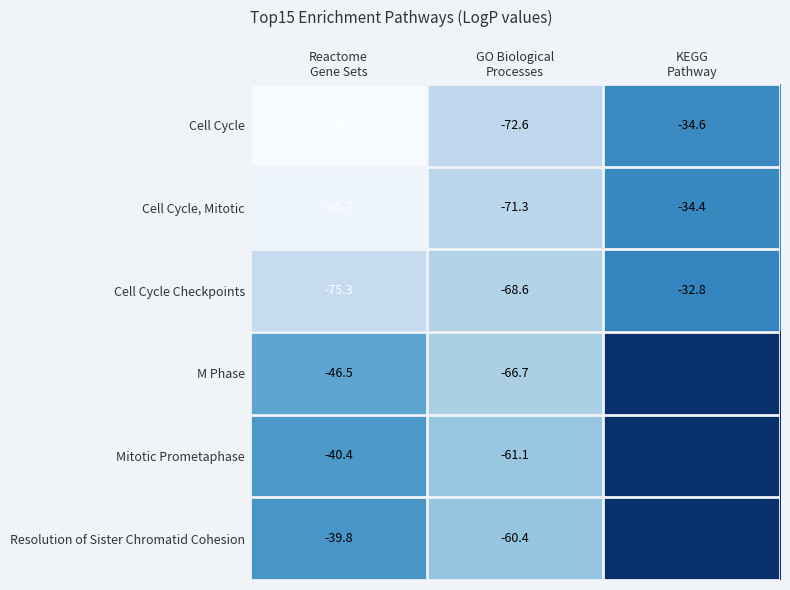

Which category has the highest value across all series?

KEGG
Pathway